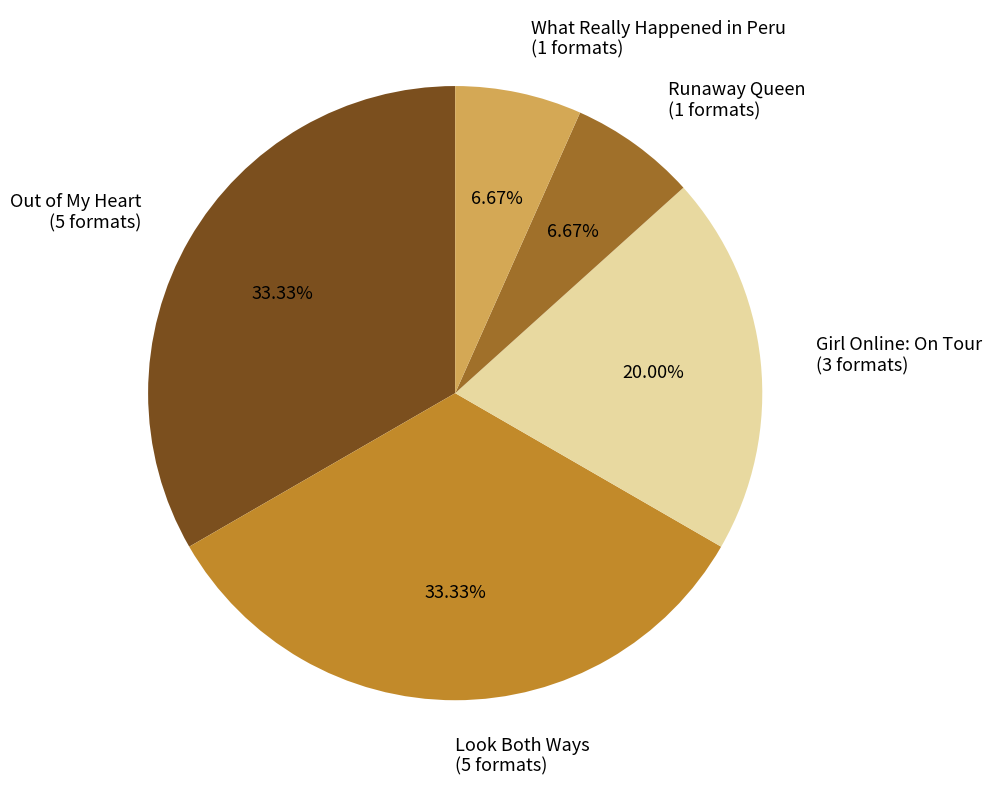

Do Girl Online: On Tour (3 formats) and Look Both Ways (5 formats) together represent more than half of the pie?

Yes